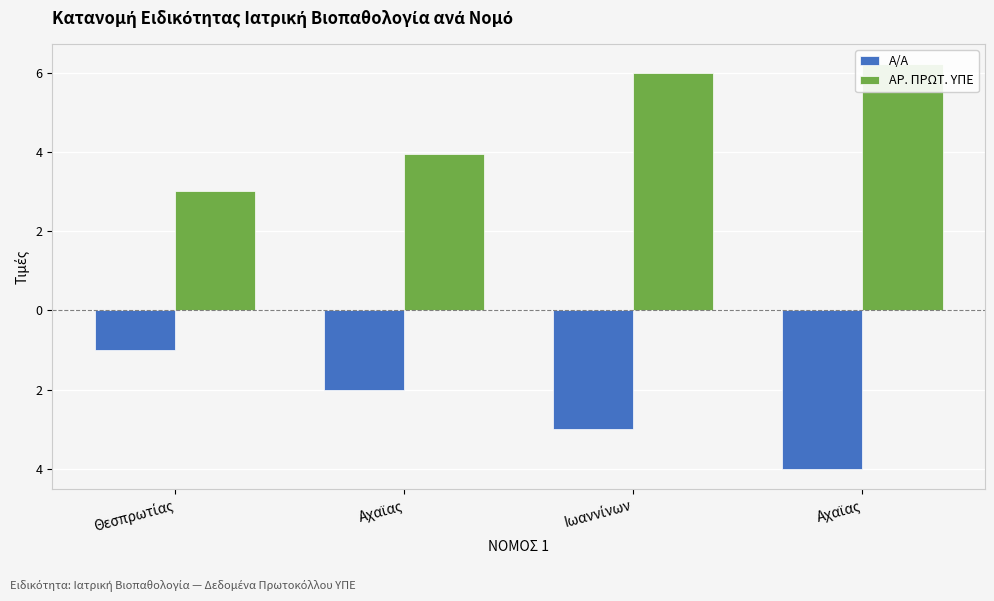

Between Ιωαννίνων and Αχαϊας, which series saw the biggest shift?

Α/Α